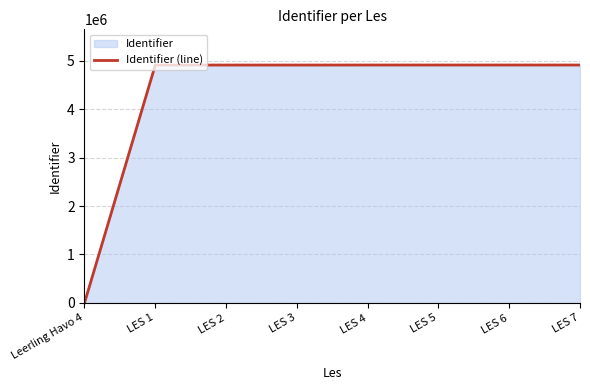

Which category has the highest value across all series?

LES 7